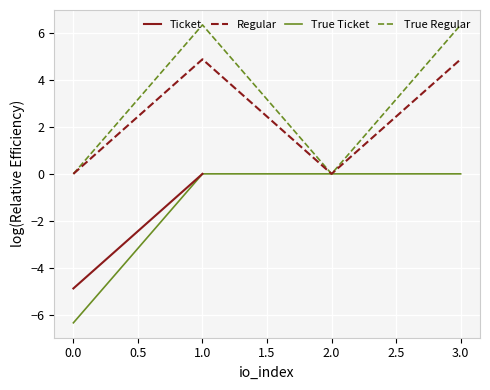

Where does the True Regular series first go above 6?

1.0